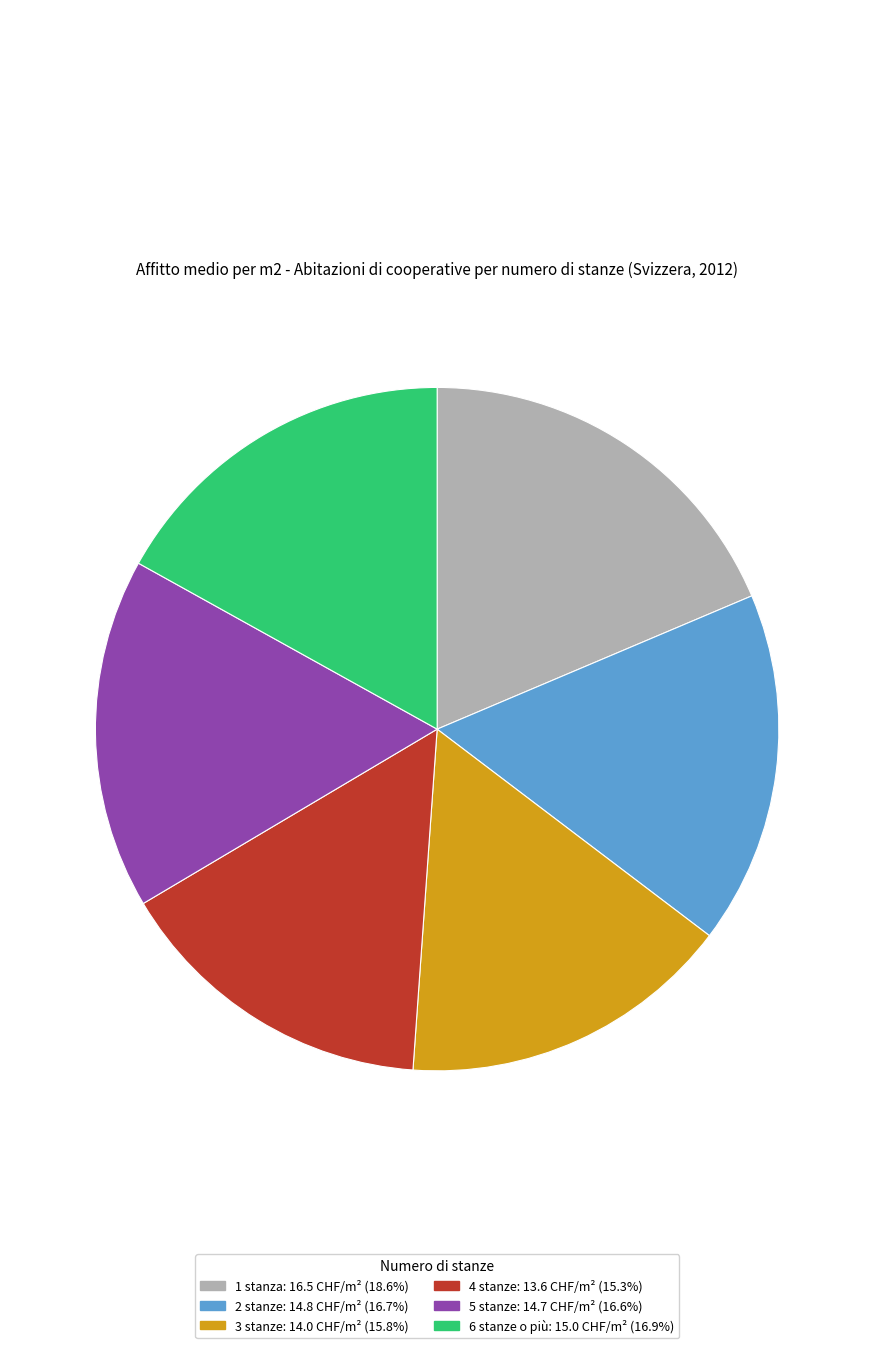

Which category has the biggest portion of the pie?

1 stanza